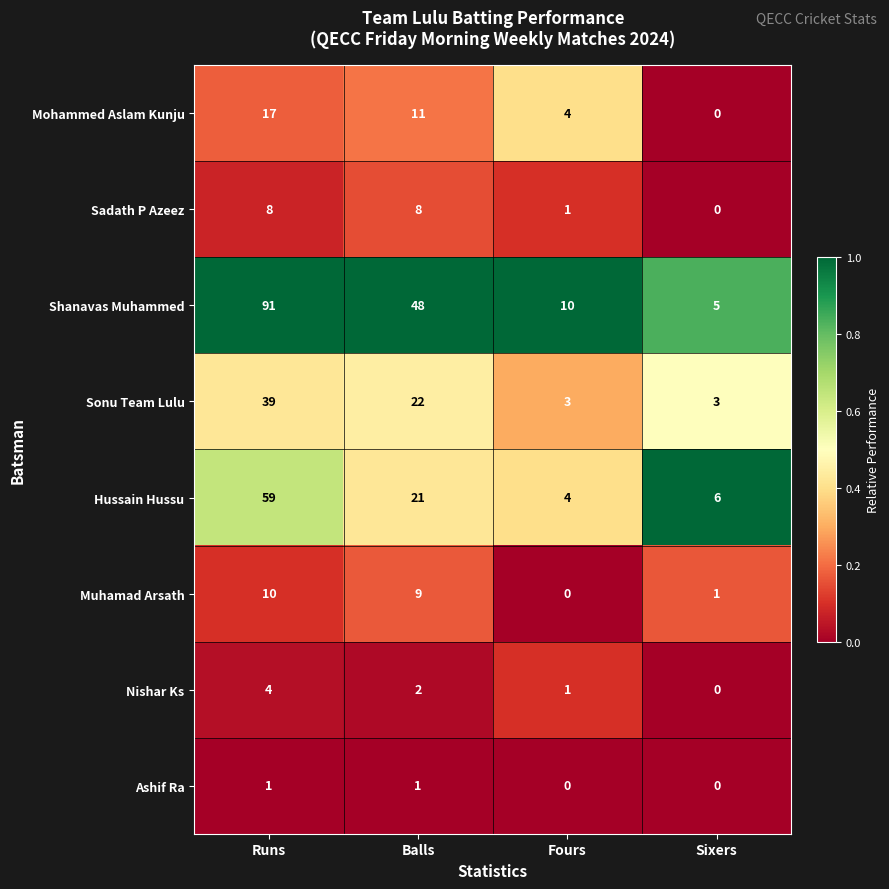

At which category is the sum across all series the highest?

Runs